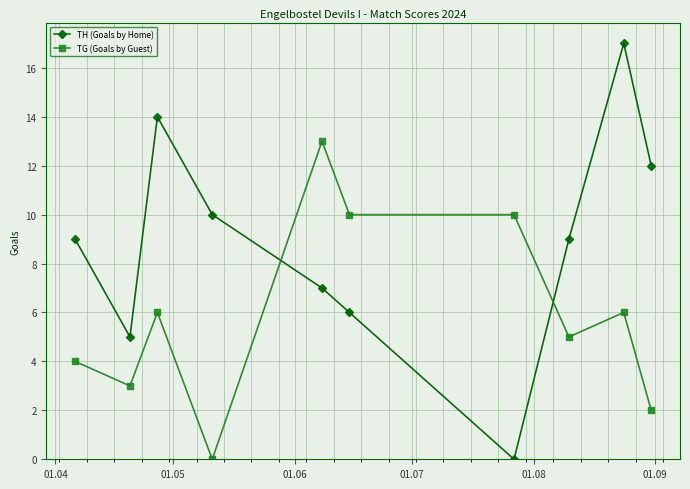

Which series has the largest total across all categories?

TH (Goals by Home)